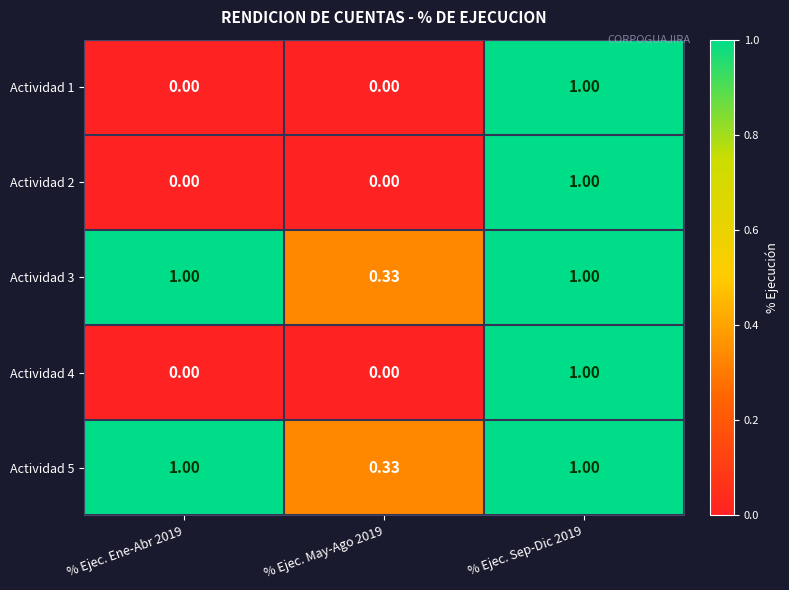

How many distinct data groups are displayed?

5